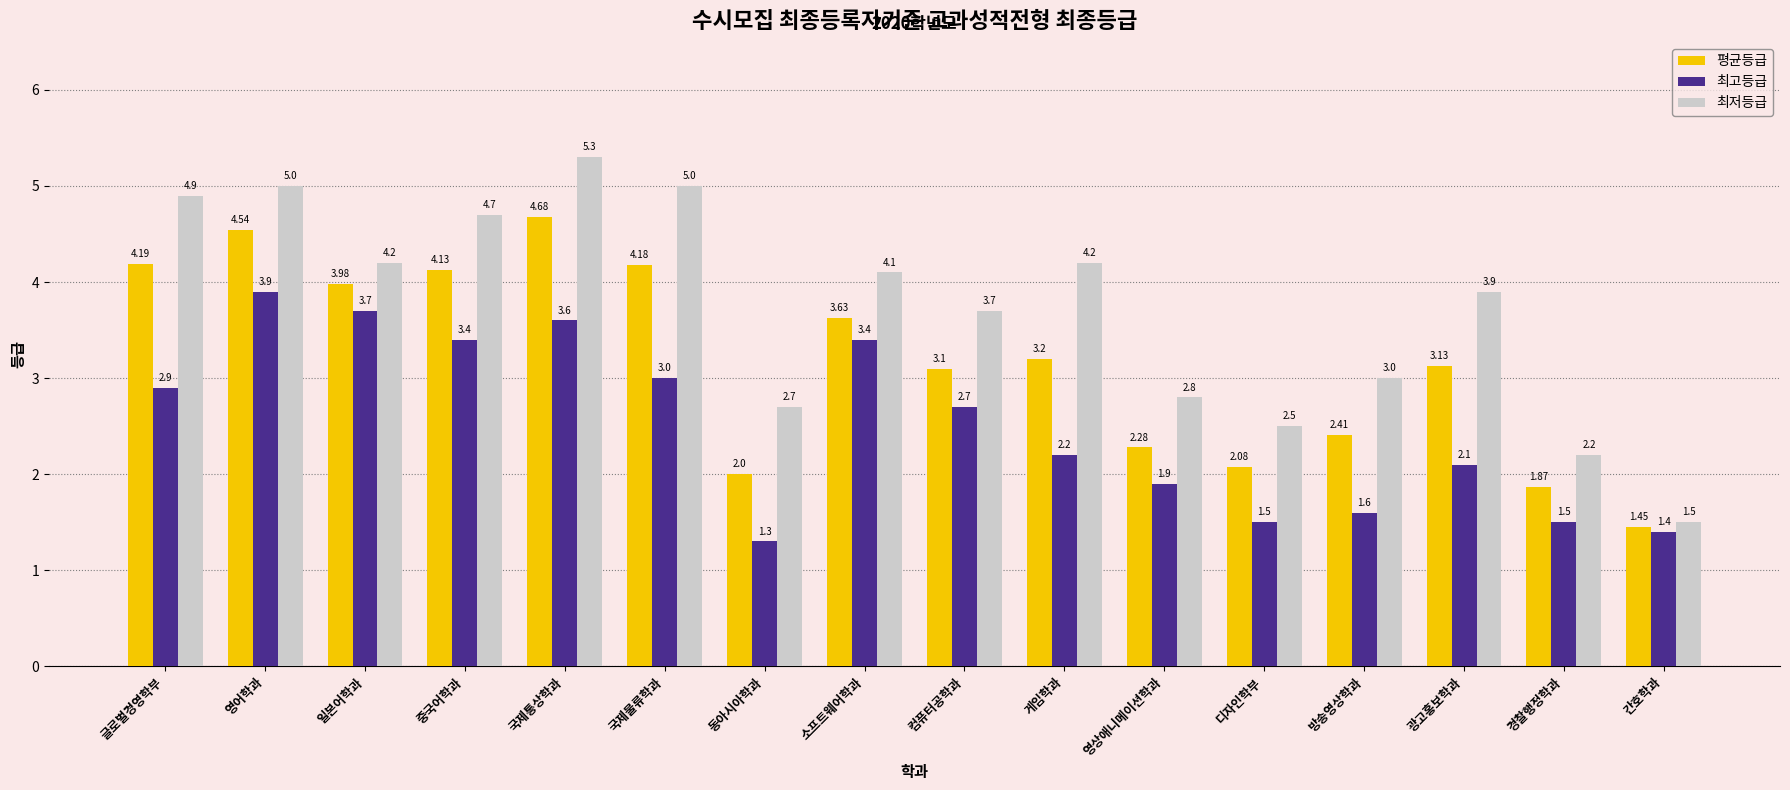

What is the label of the 10th bar from the right?

동아시아학과